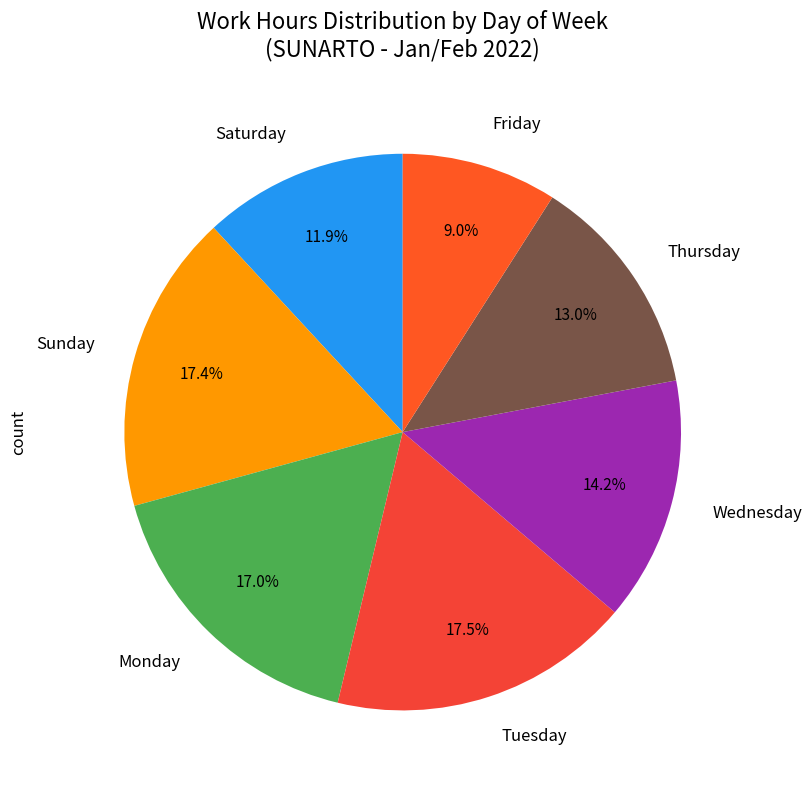

Which category has the smallest portion of the pie?

Friday